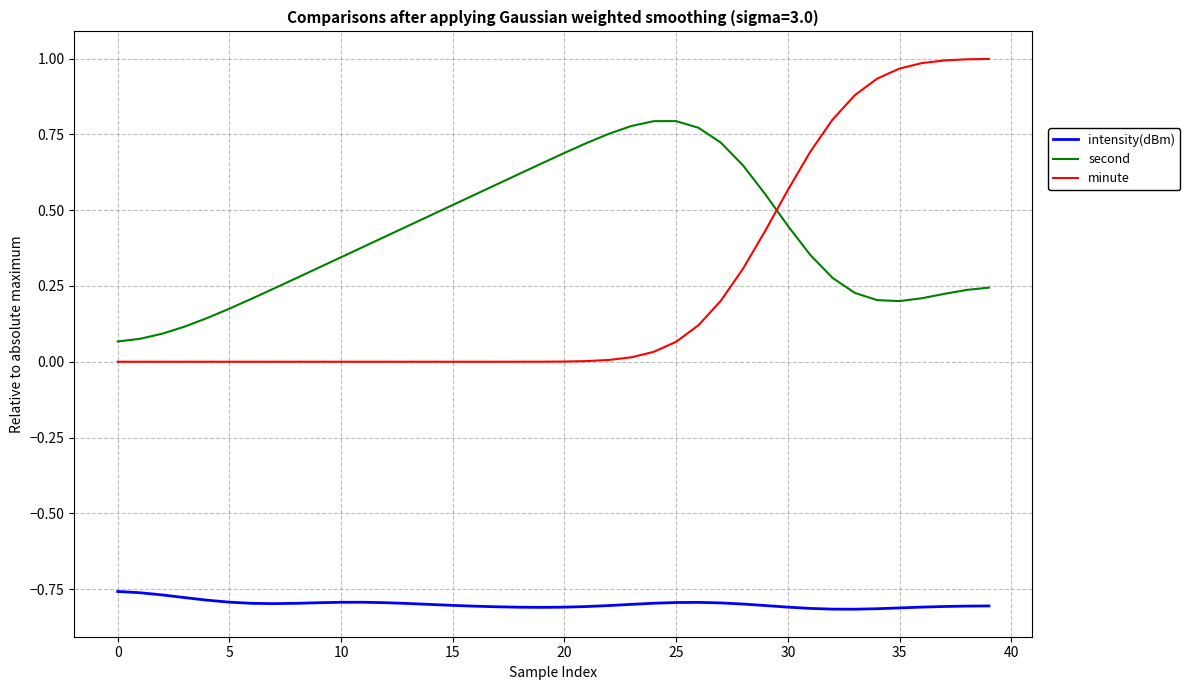

Which series has the largest total across all categories?

second